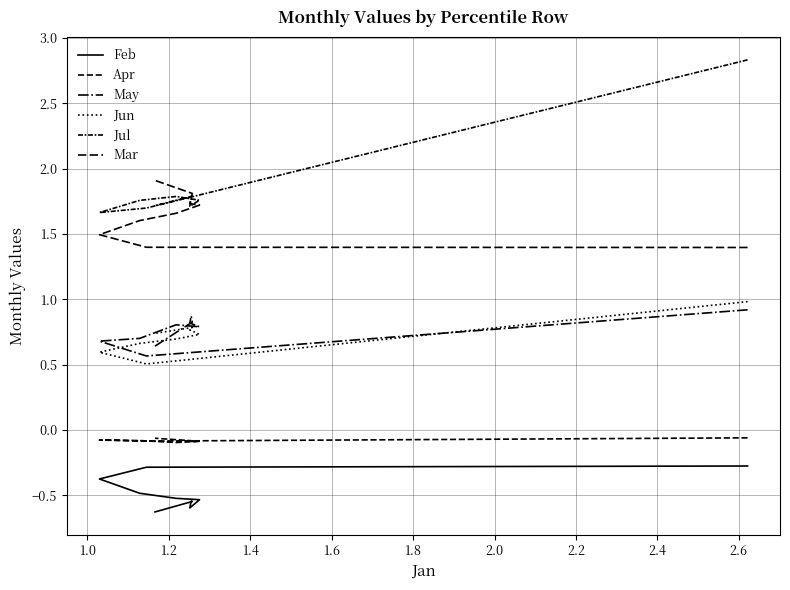

Which series has the largest total across all categories?

Jul